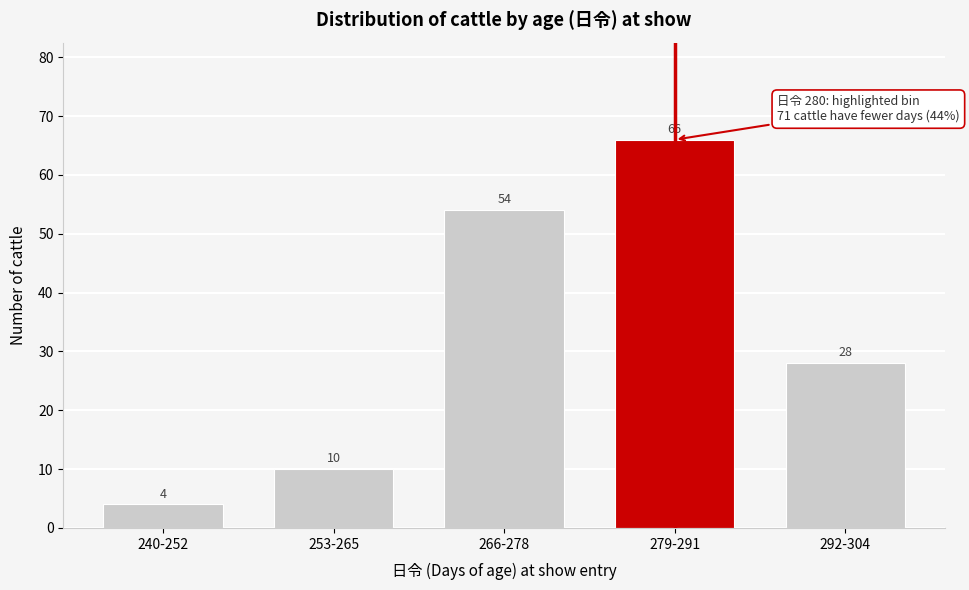

Reading right to left, list all the values displayed in this chart.

292-304=28	279-291=66	266-278=54	253-265=10	240-252=4